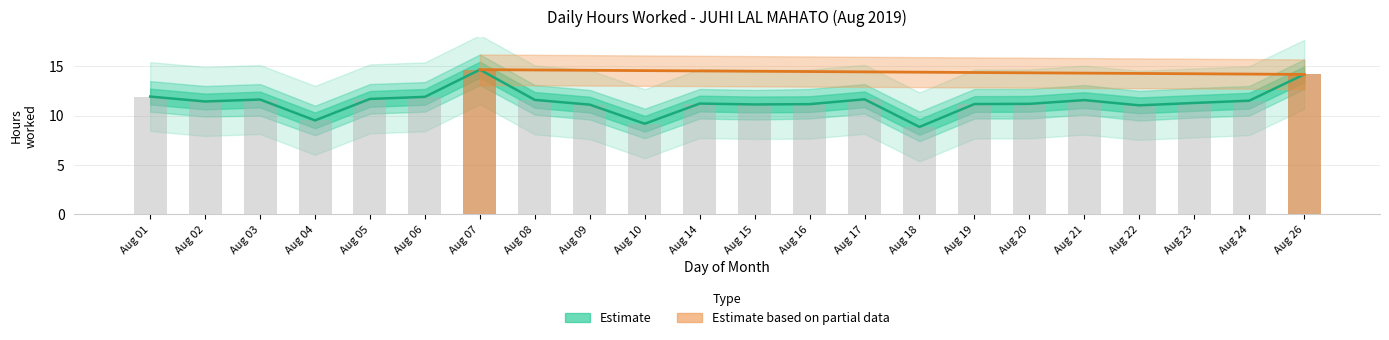

True or false: Upper Band has a value of 11.6 at Aug 21.

True